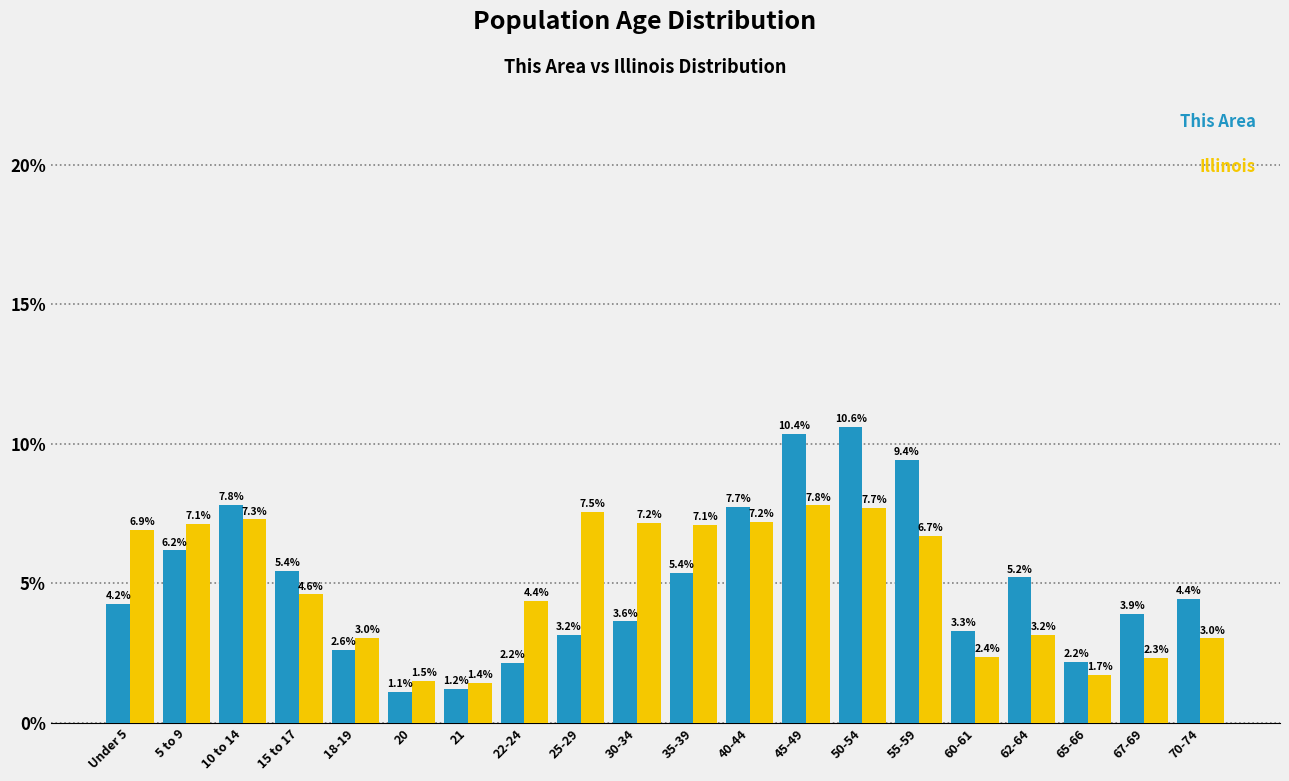

Reading right to left, list all the values displayed in this chart.

This Area: 4.4	3.9	2.2	5.2	3.3	9.4	10.6	10.4	7.7	5.4	3.6	3.2	2.2	1.2	1.1	2.6	5.4	7.8	6.2	4.2
Illinois: 3.0	2.3	1.7	3.2	2.4	6.7	7.7	7.8	7.2	7.1	7.2	7.5	4.4	1.4	1.5	3.0	4.6	7.3	7.1	6.9